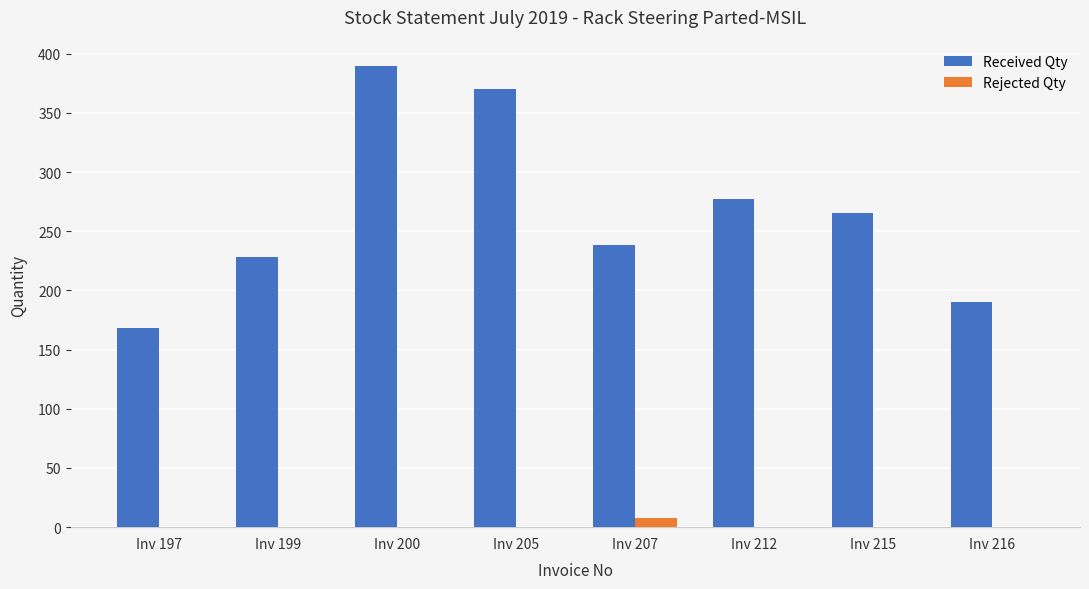

How many series are shown in this chart?

2